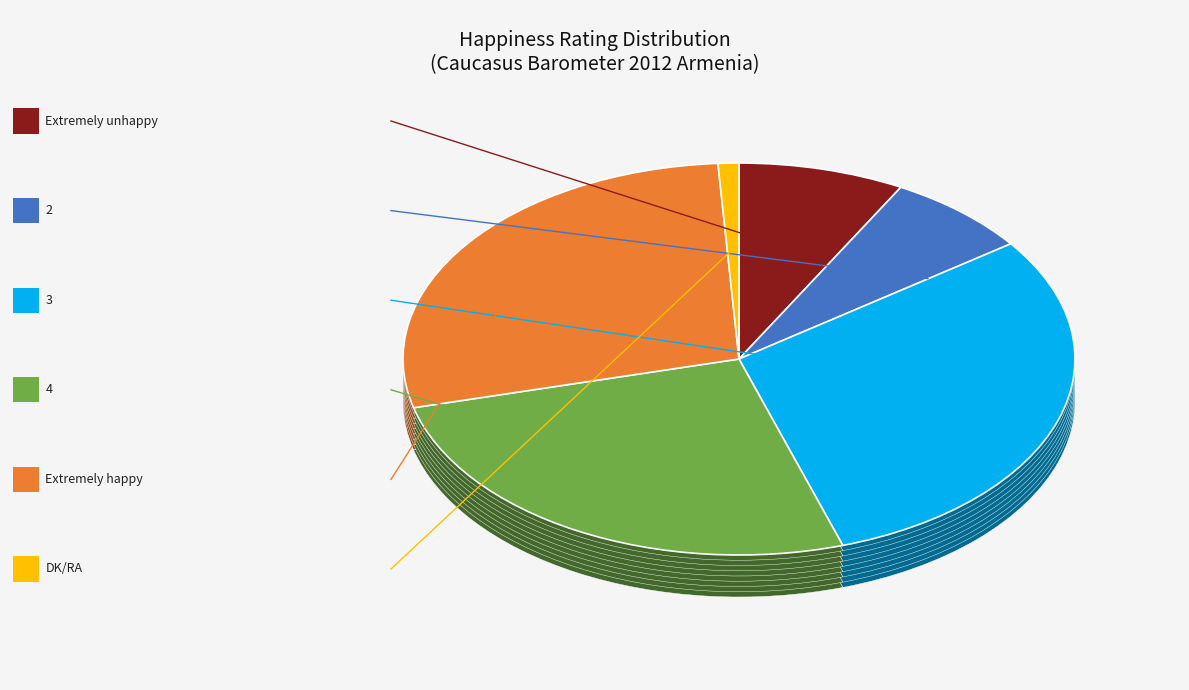

The Extremely happy slice represents 16% of the pie. True or false?

False